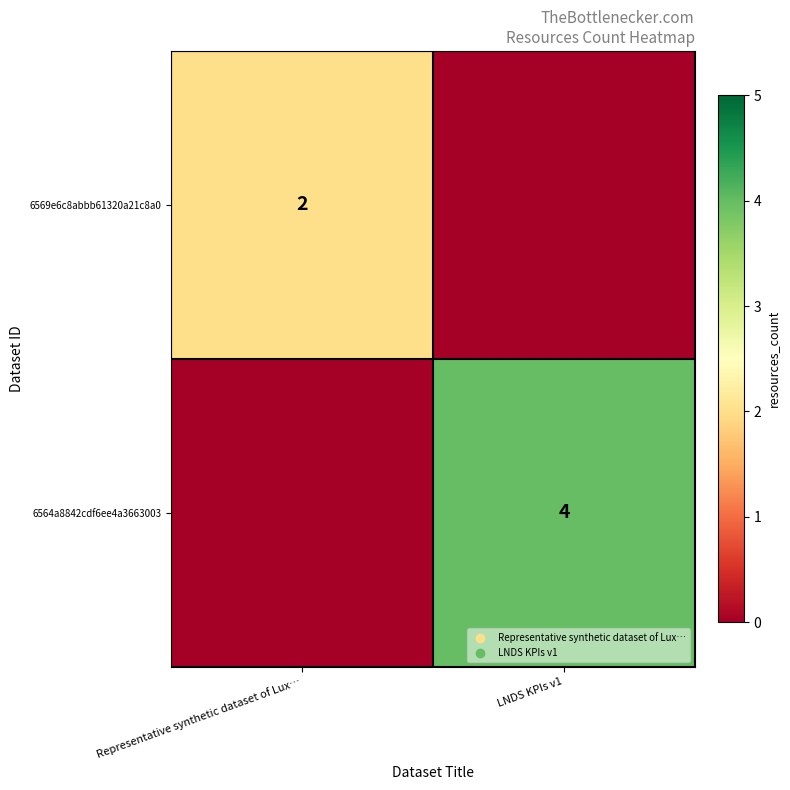

At which category does the chart reach its minimum across all series?

LNDS KPIs v1